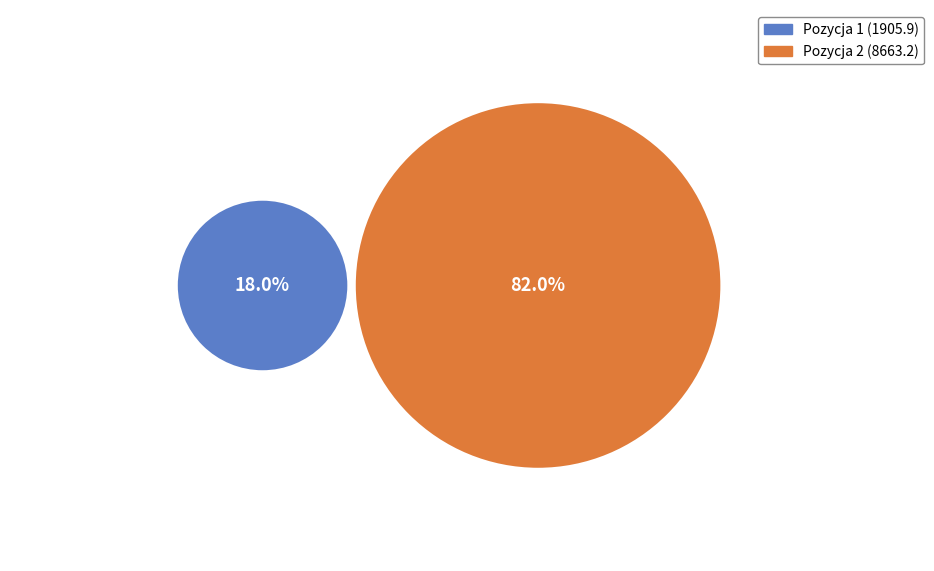

Do Pozycja 2 and Pozycja 1 together represent more than half of the pie?

Yes